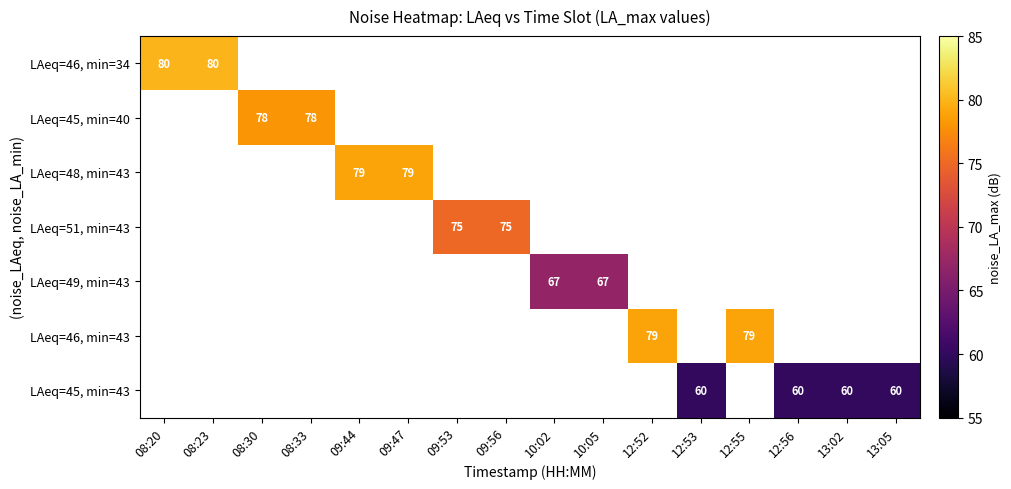

What is the sum of the LAeq=51, min=43 values at 09:53 and 09:56?

150